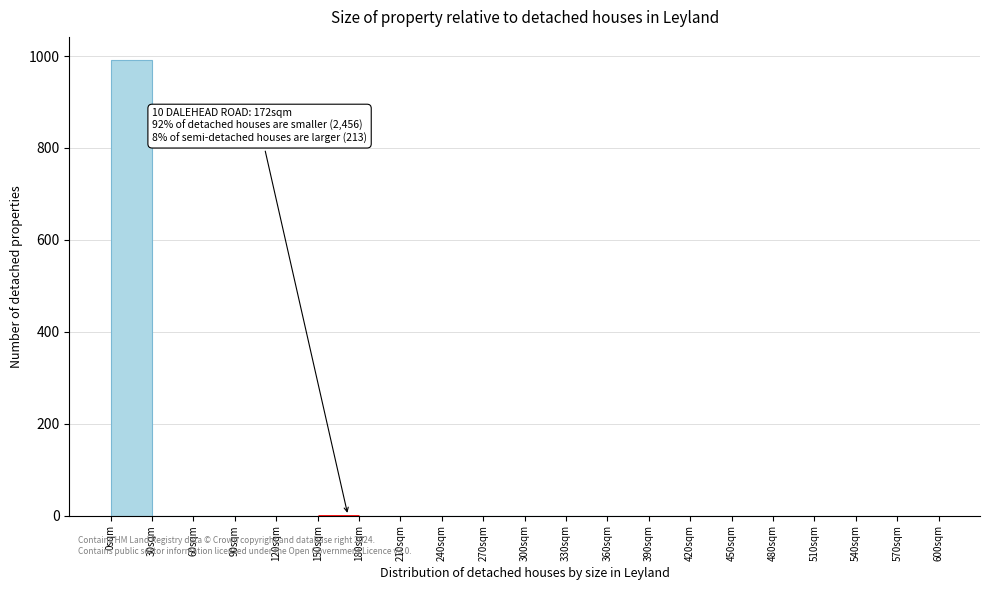

Over which range of the x-axis is the bar tallest?

0 to 30